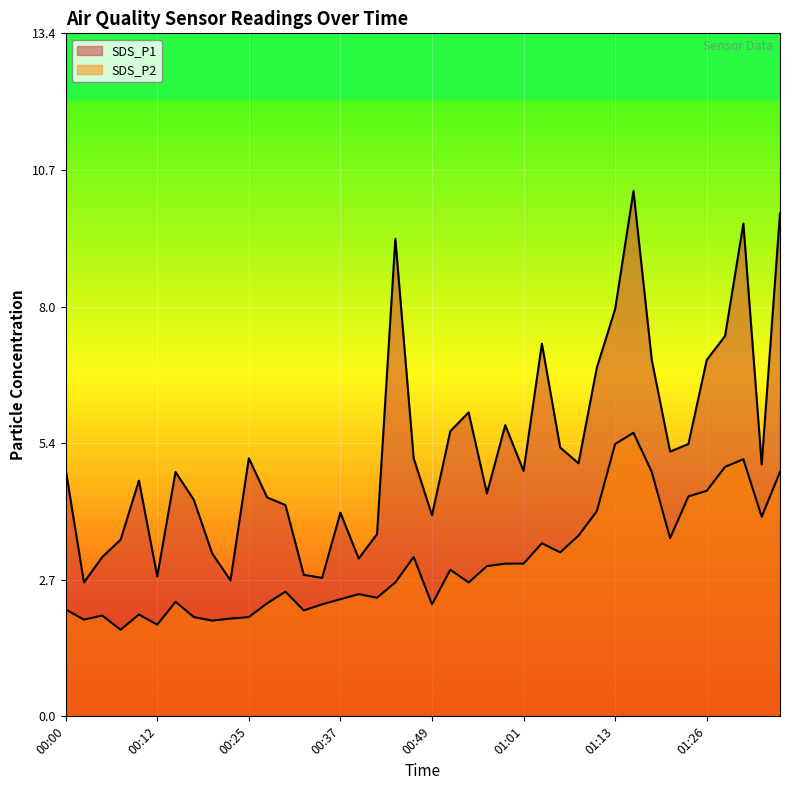

What is the smallest value displayed?

1.7